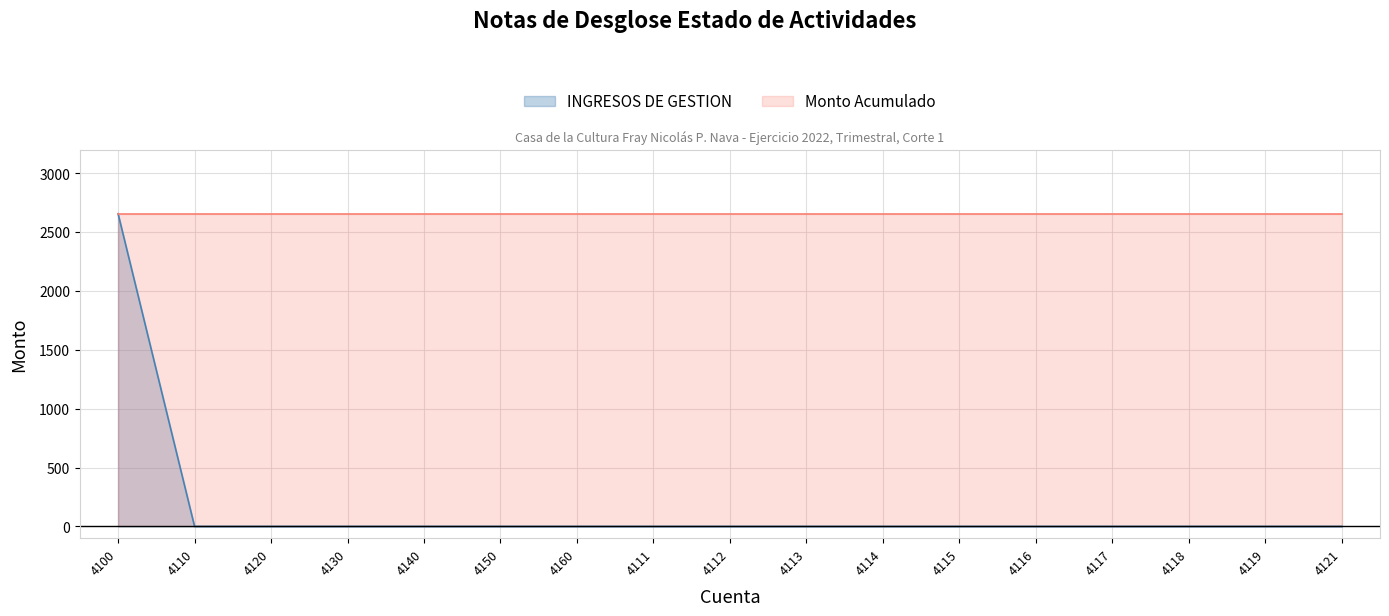

List the labels in order of value, smallest first.

4110, 4120, 4130, 4140, 4150, 4160, 4111, 4112, 4113, 4114, 4115, 4116, 4117, 4118, 4119, 4121, 4100